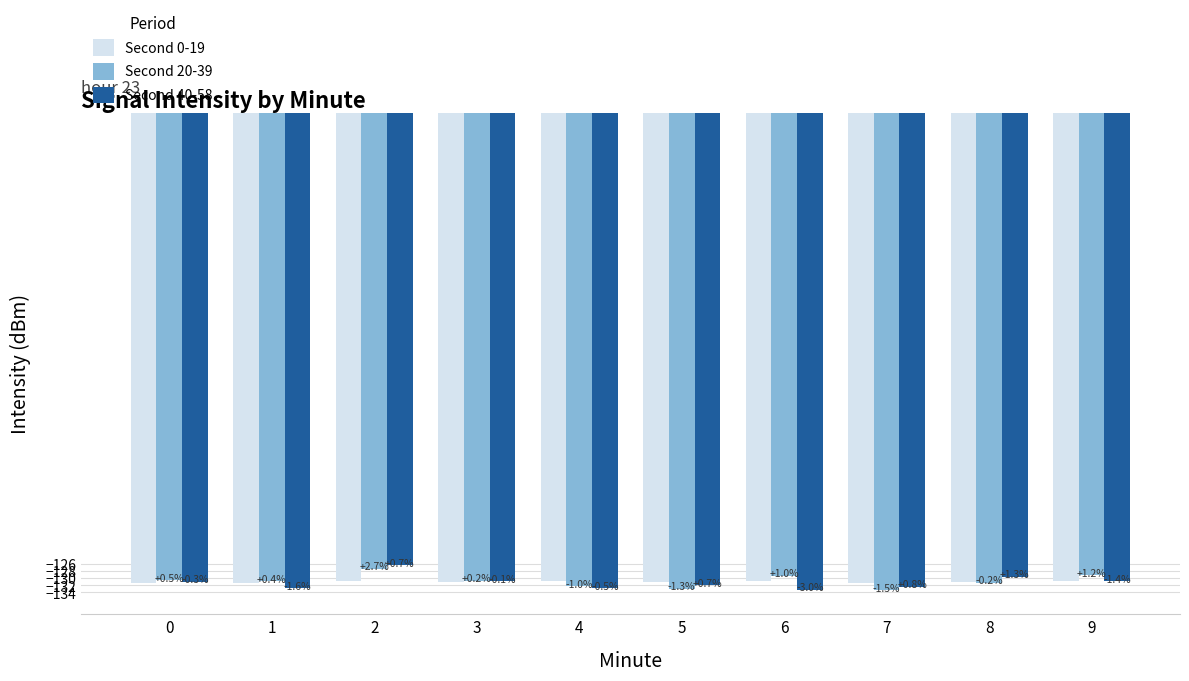

What are all the series names shown in the legend?

Second 0-19, Second 20-39, Second 40-58